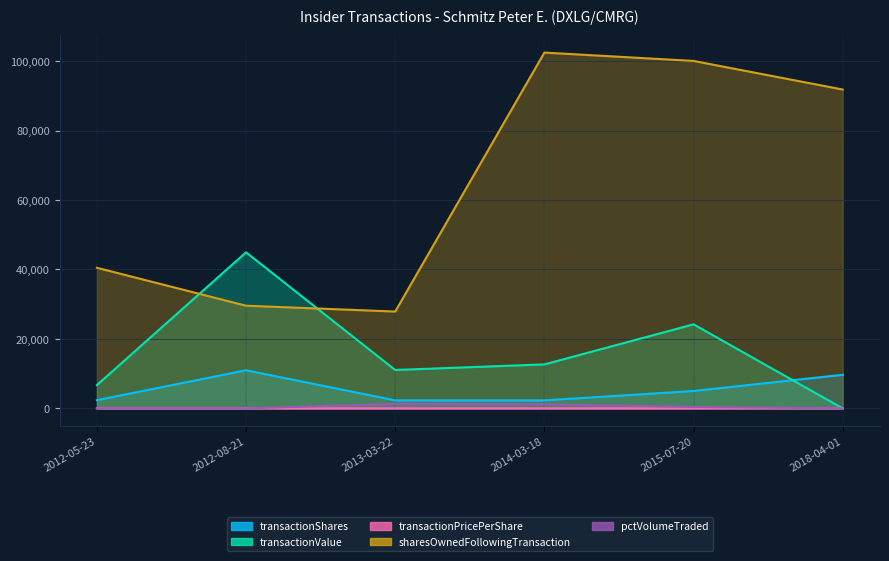

Reading left to right, transcribe all the data shown in this chart.

transactionShares: 2360.0	10973.0	2301.0	2300.0	5000.0	9666.0
transactionValue: 6702.0	44941.0	11057.0	12662.0	24200.0	0.0
transactionPricePerShare: 2.8	4.1	4.8	5.5	4.8	0.0
sharesOwnedFollowingTransaction: 40488.0	29567.0	27885.0	102470.0	100064.0	91828.0
pctVolumeTraded: 0.0	0.0	1287.0	1162.0	407.0	0.0